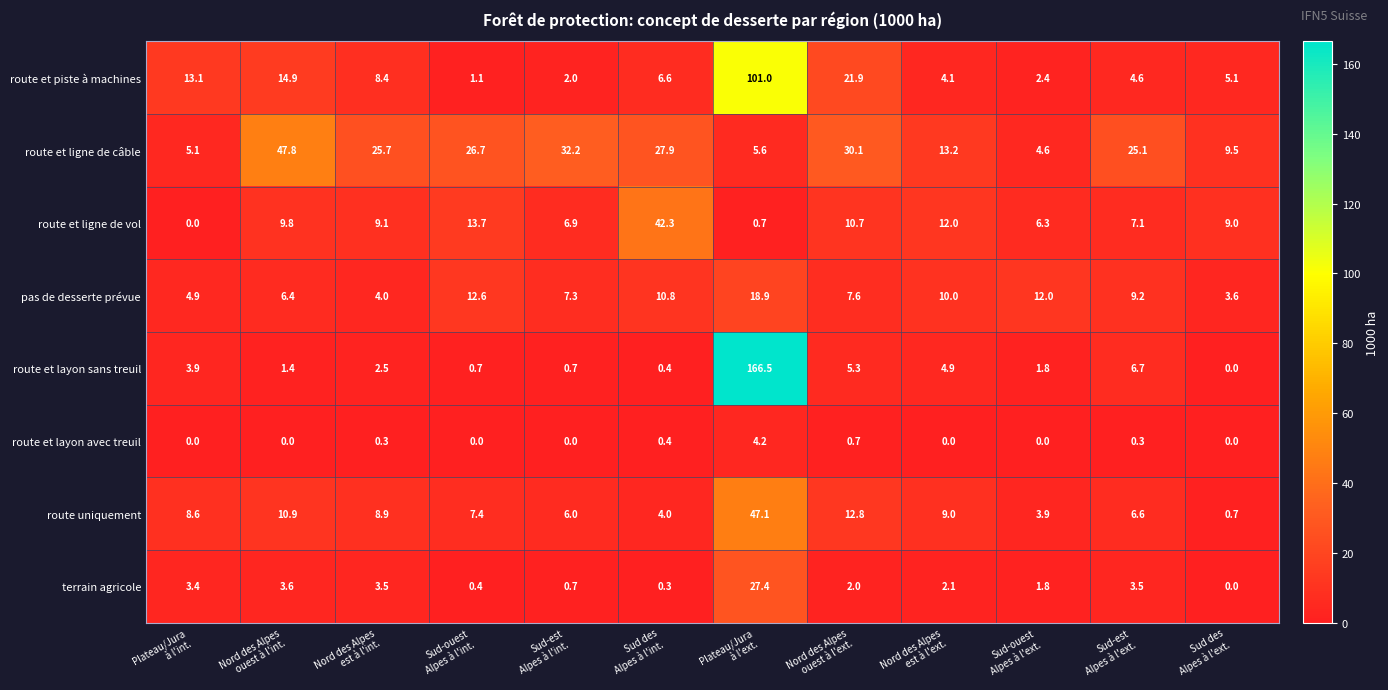

Which label corresponds to the largest value in the chart?

Plateau/Jura
à l'ext.